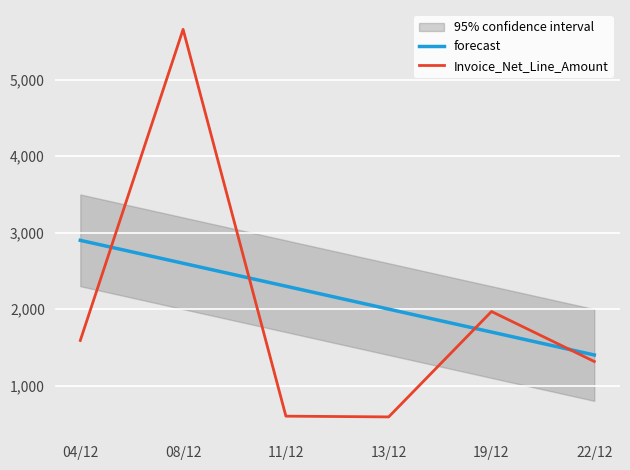

Where do Invoice_Net_Line_Amount and forecast first cross each other?

04/12 and 08/12